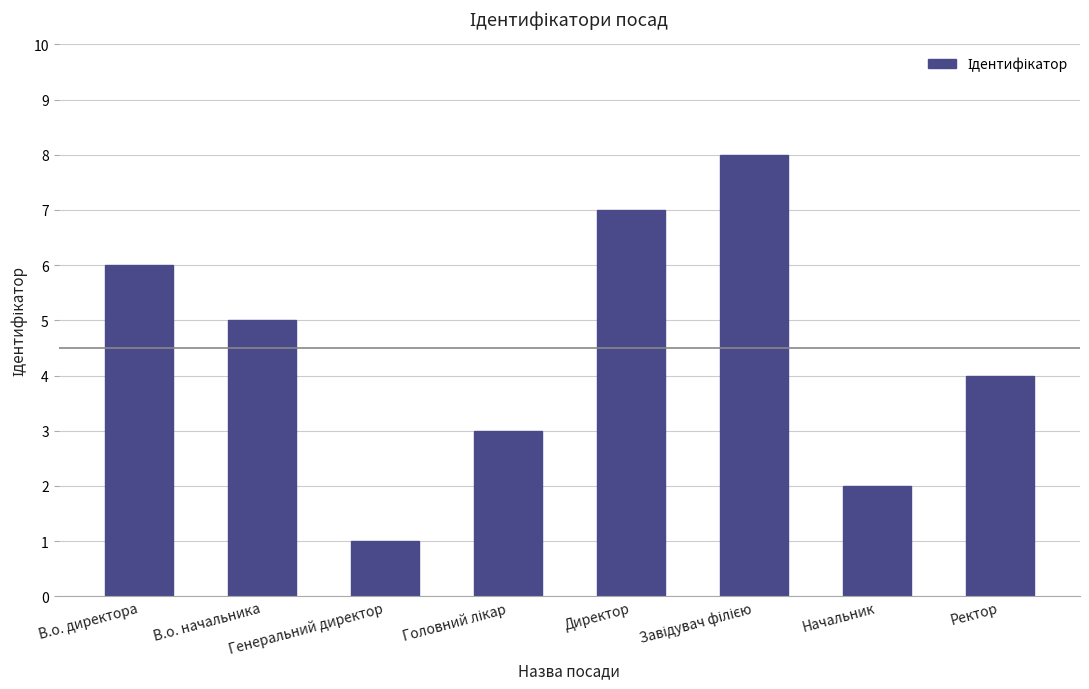

What is the difference between the maximum and minimum values?

7